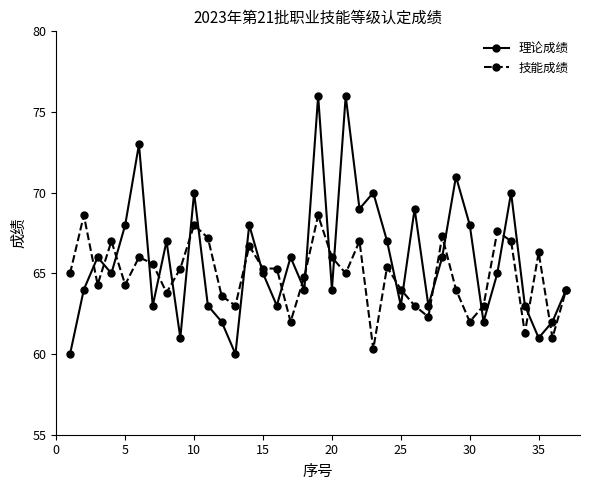

What is the value of the 技能成绩 point at the 13th from the left?

63.0